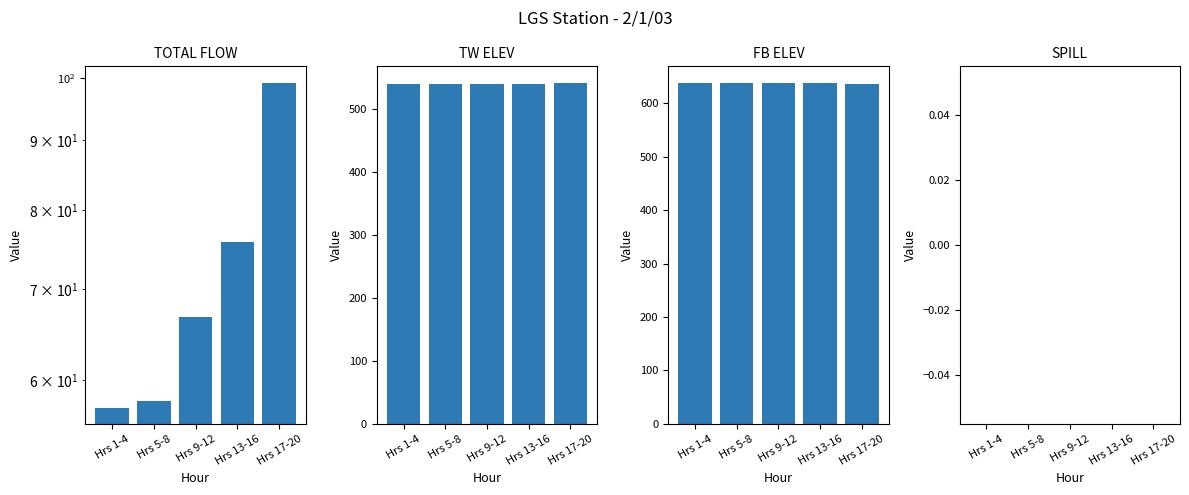

Is it true that FB ELEV equals 281.0 at Hrs 17-20?

False